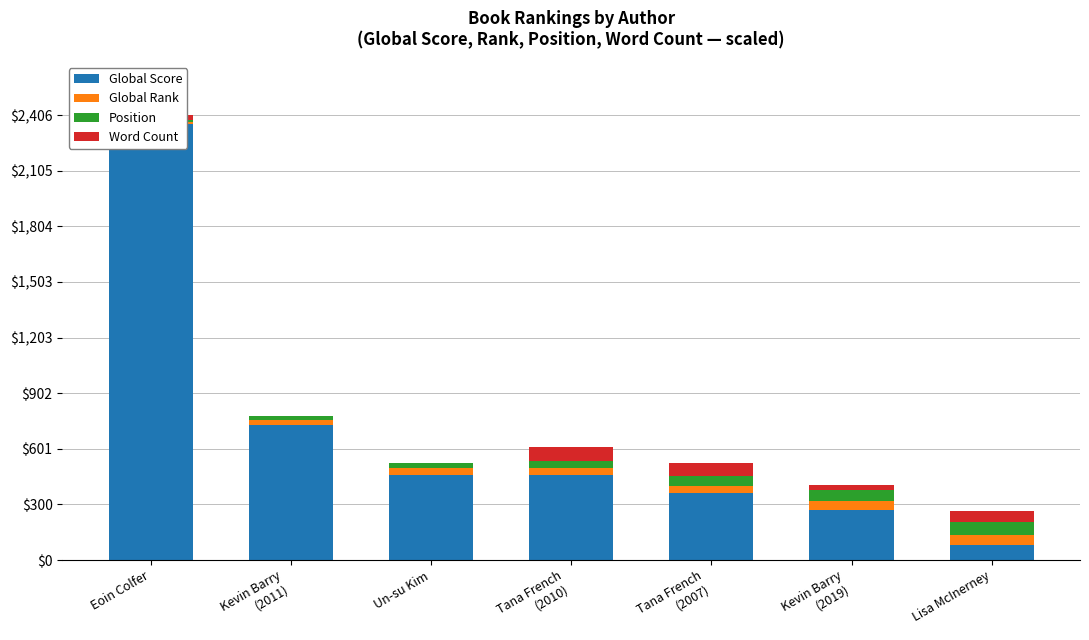

What is the difference between the maximum and minimum values in the Global Rank series?

45.6